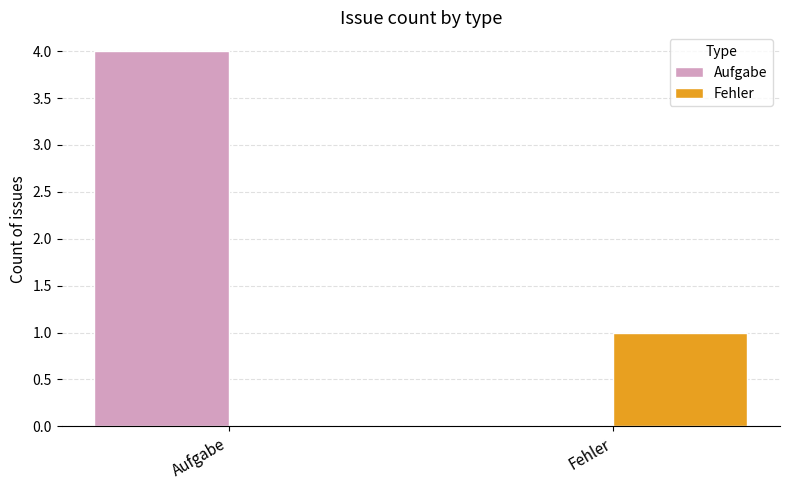

What is the spread (max minus min) of values at Aufgabe?

4